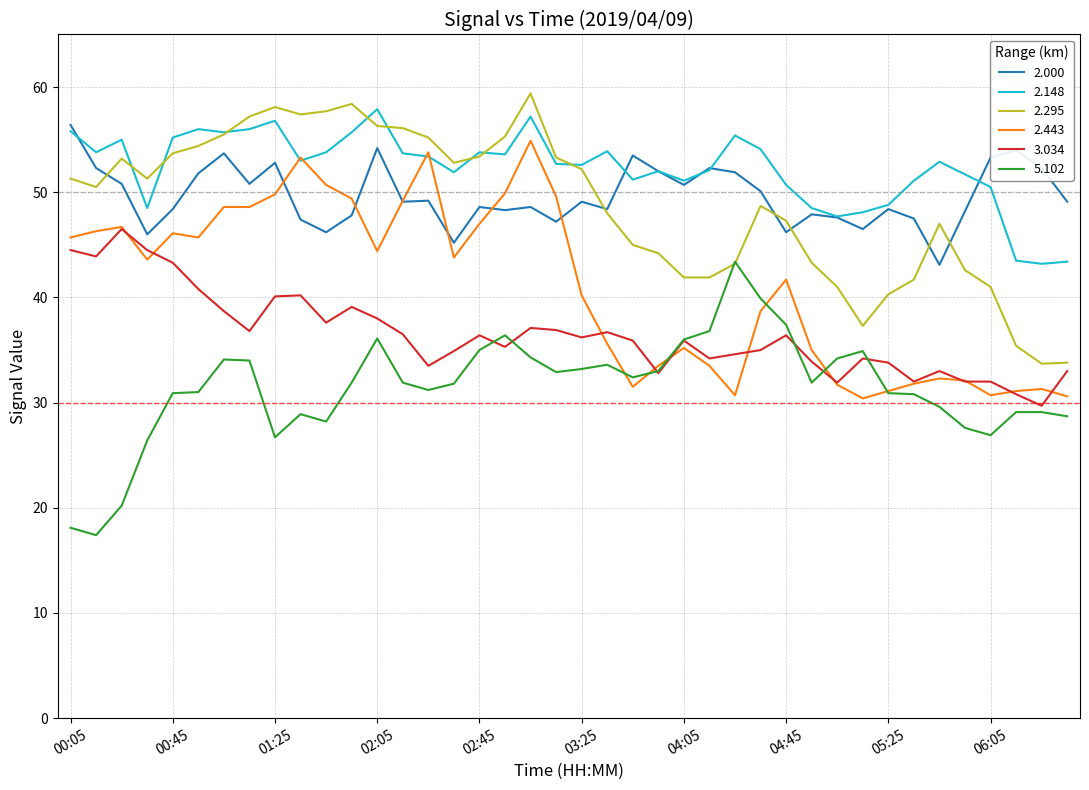

Which series has the largest total across all categories?

2.148